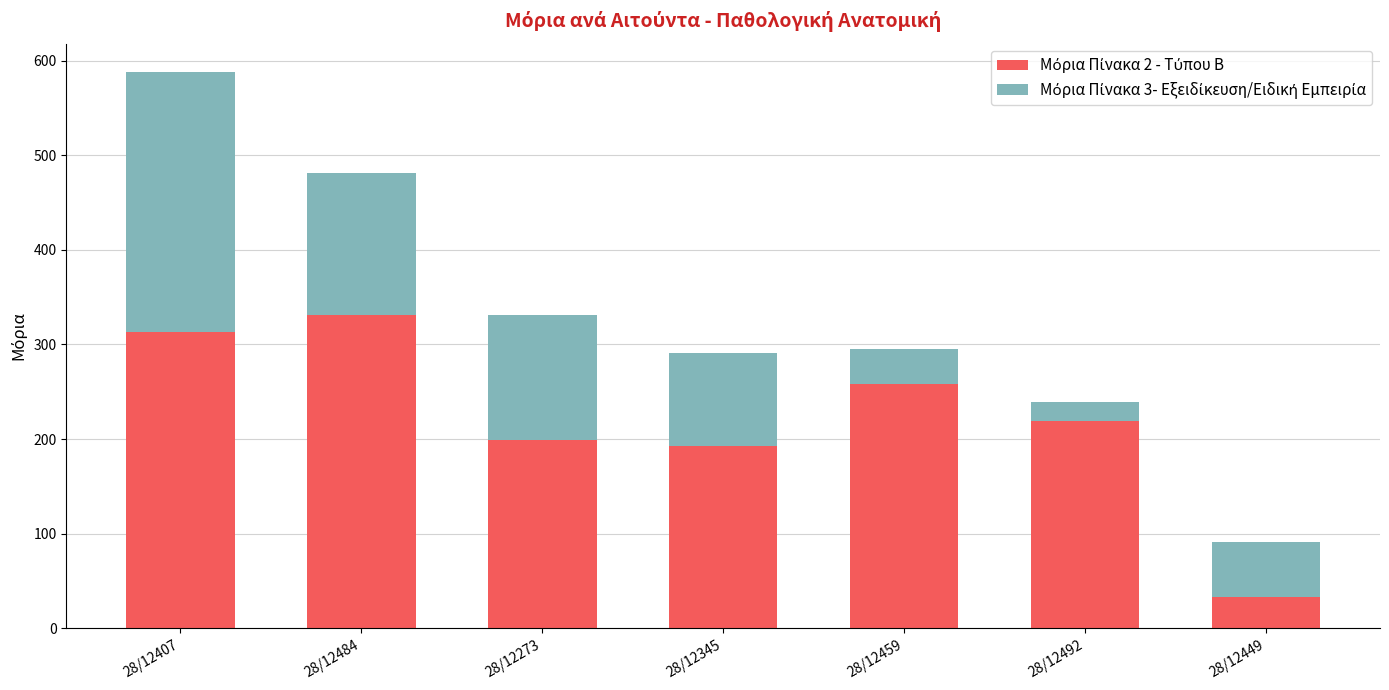

What is the total value across all series at 28/12492?

239.1